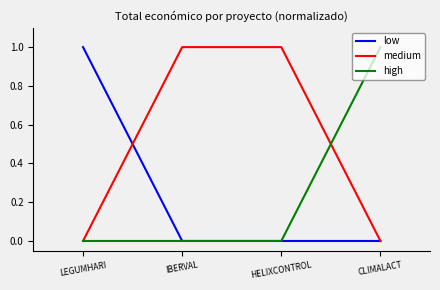

What is the total value across all series at IBERVAL?

1